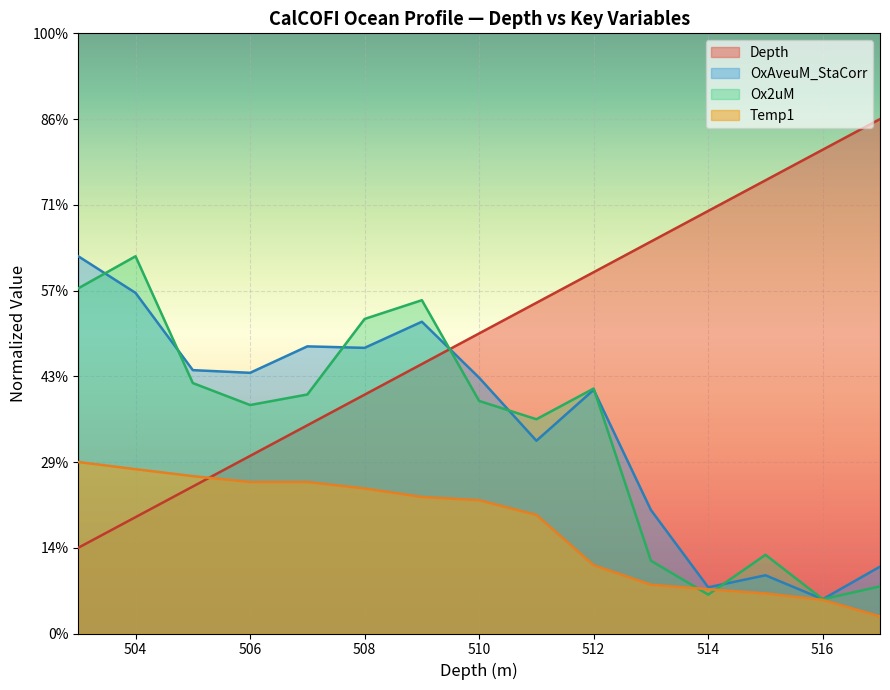

Rank the categories by OxAveuM_StaCorr value from lowest to highest.

516, 514, 515, 517, 513, 511, 512, 510, 506, 505, 508, 507, 509, 504, 503